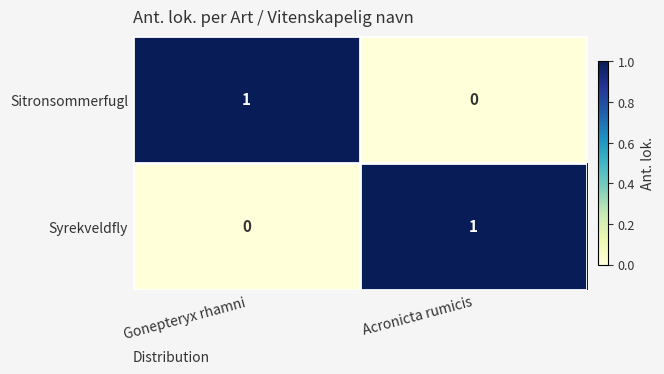

Where is Sitronsommerfugl nearest to the value 0?

Acronicta rumicis